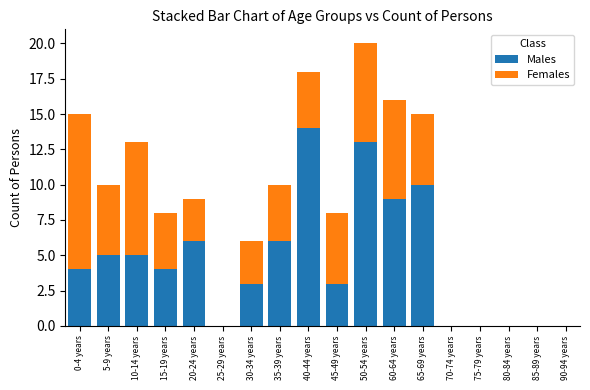

Is it true that Males equals 0 at 75-79 years?

True